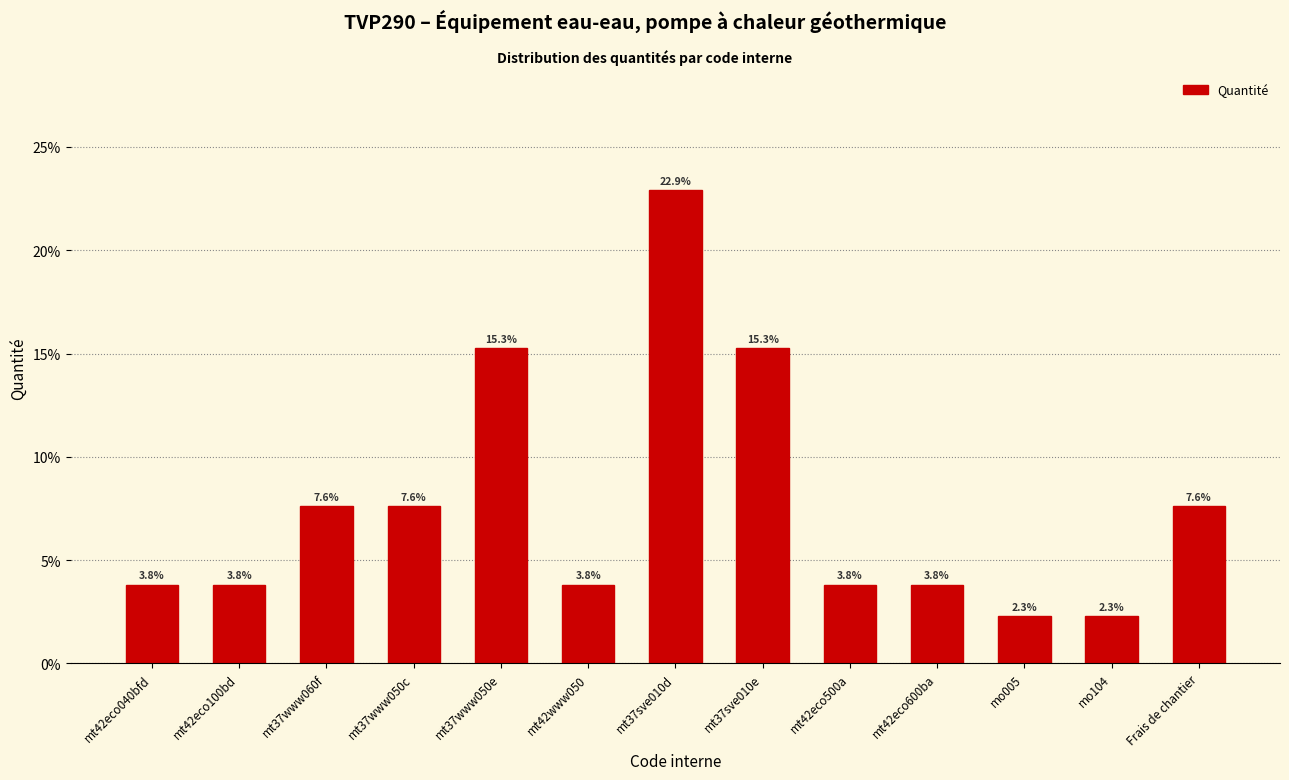

Reading left to right, extract all data points from this chart.

3.8	3.8	7.6	7.6	15.3	3.8	22.9	15.3	3.8	3.8	2.3	2.3	7.6